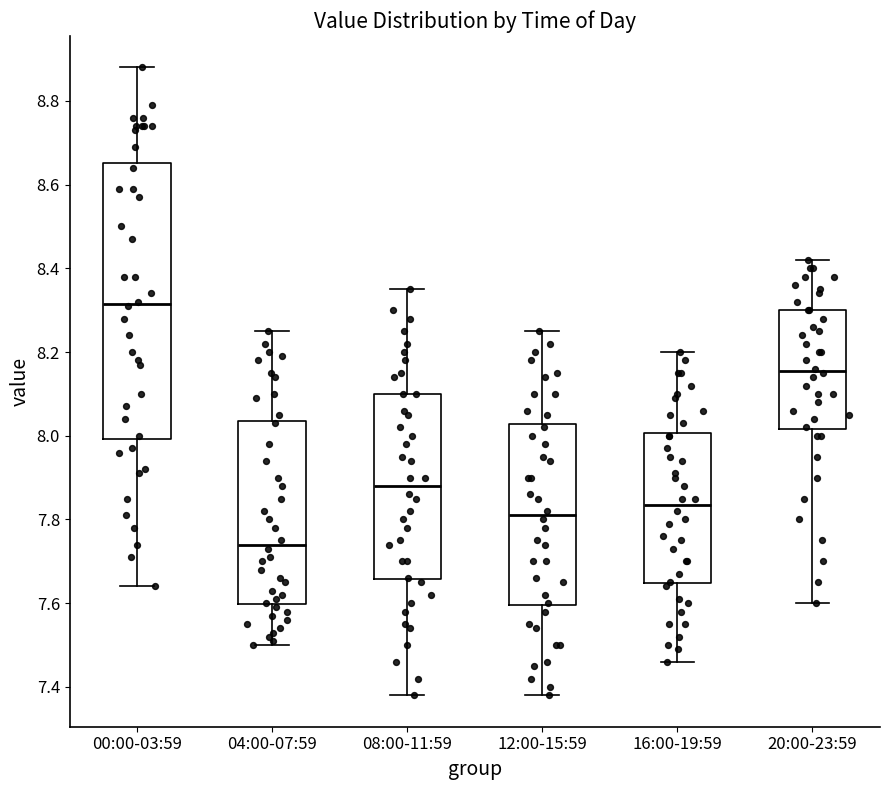

Which box is the tallest, from its lower edge to its upper edge?

00:00-03:59